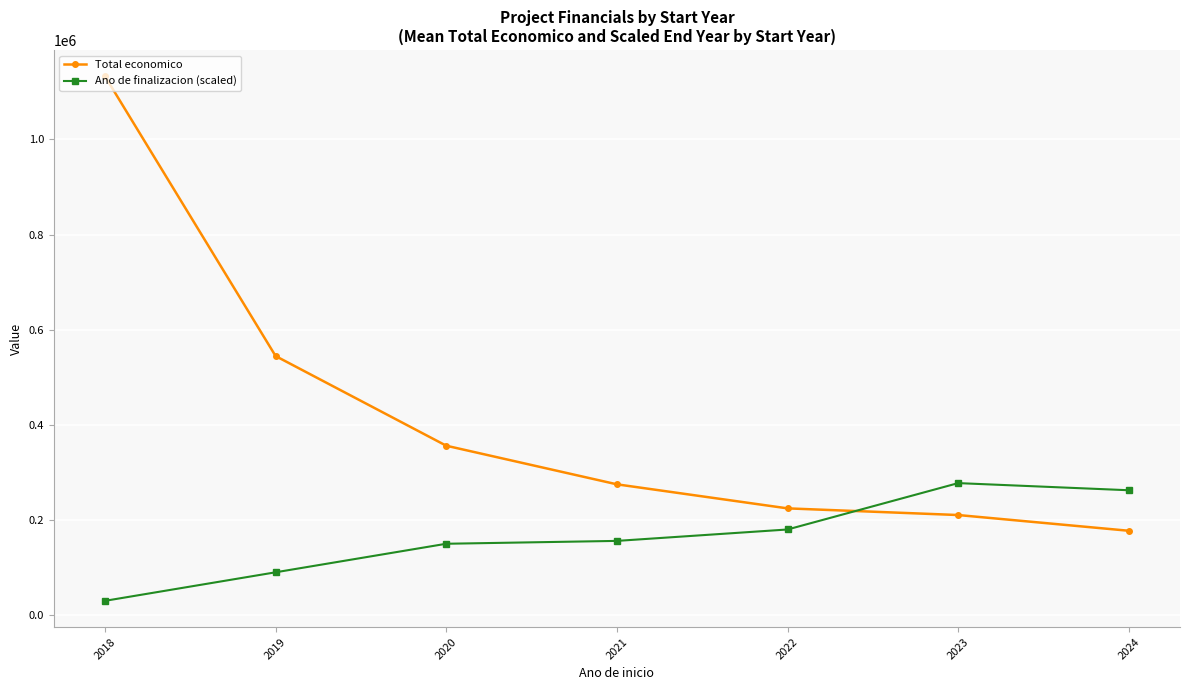

What is the difference between the Ano de finalizacion (scaled) values at 2020 and 2024?

112500.0